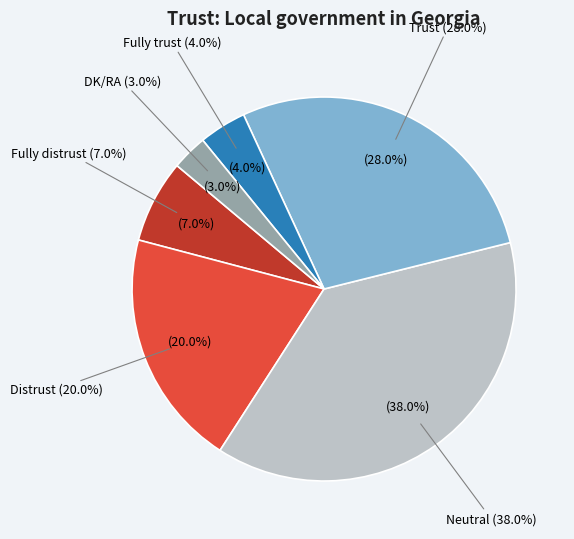

Is it true that Distrust is 20% of the pie?

True